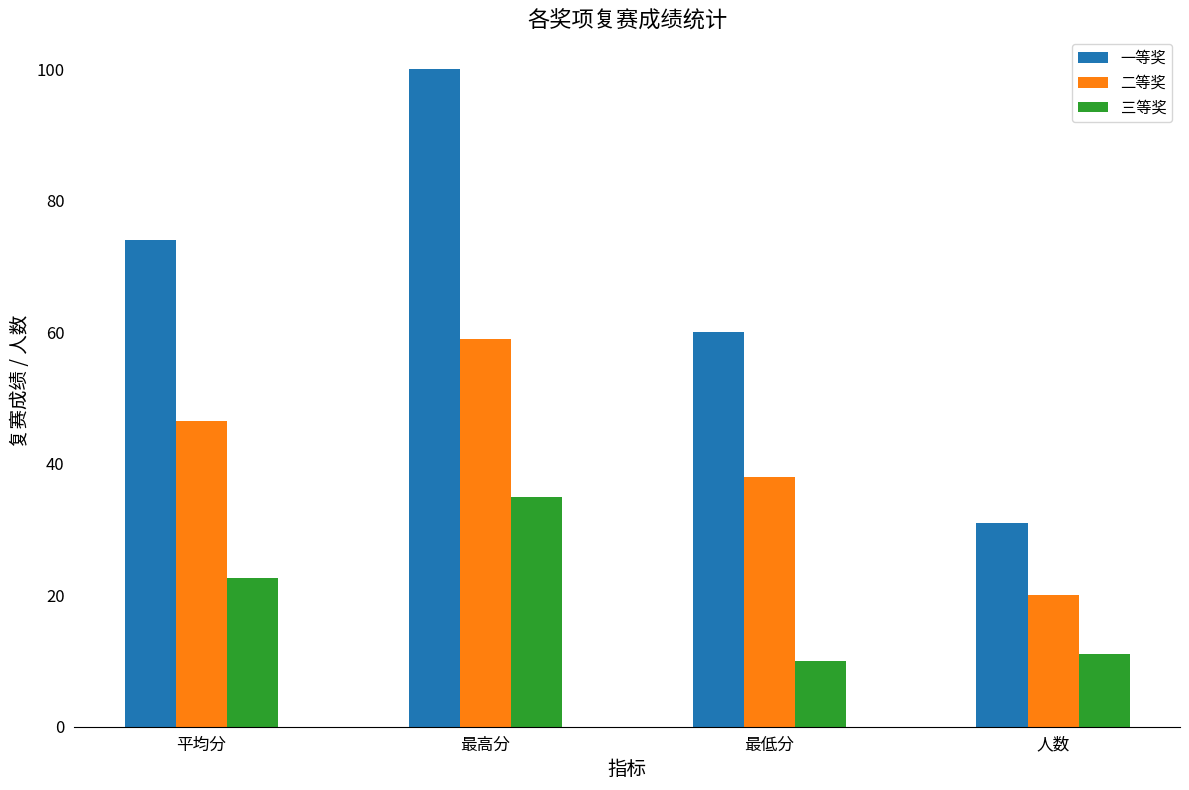

At which label does 三等奖 first exceed 22?

平均分